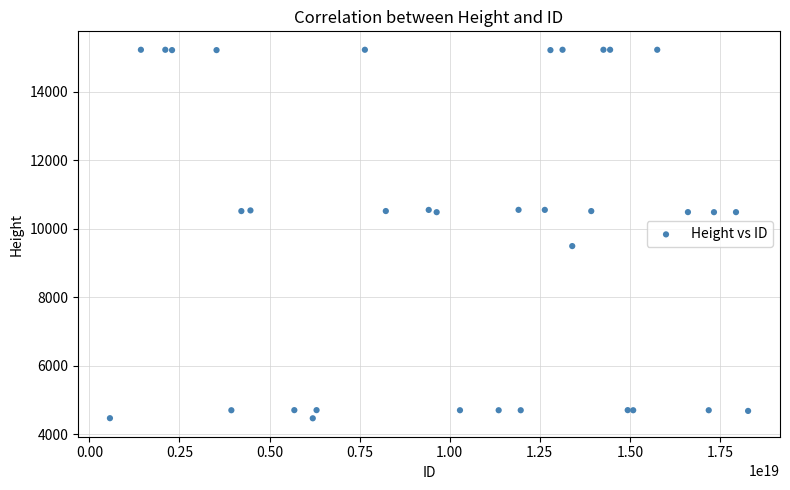

What Y value in the scatter plot is closest to 9844?

9493